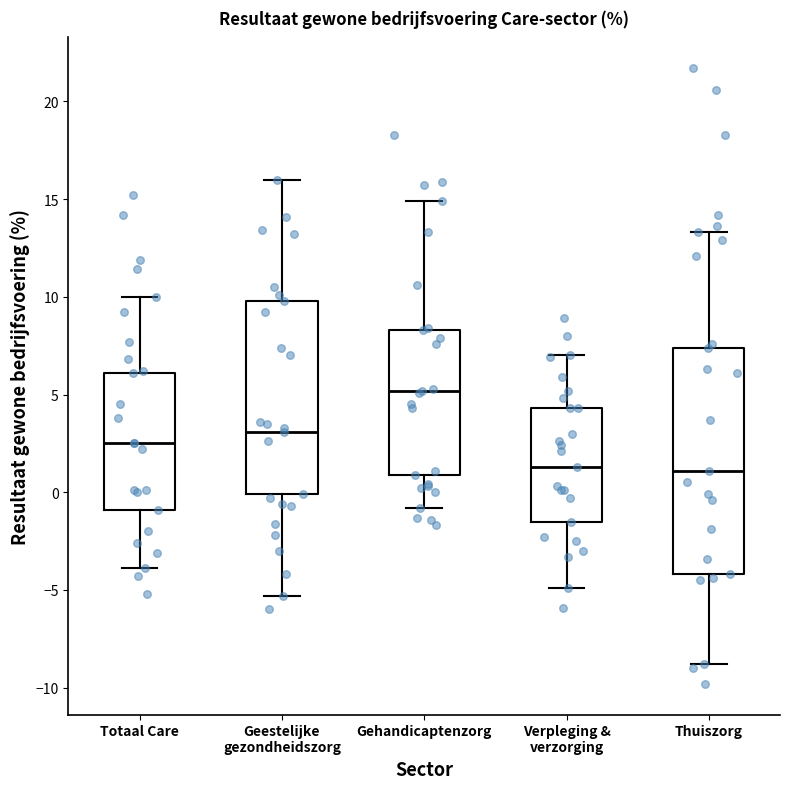

Reading left to right, transcribe this box plot: for each box, give where its median line is, the range the box spans, and where its two whiskers end, as read against the y-axis. The values are not printed on the chart, so give them approximately, as read against the axis.

Totaal Care: median 2.5, box -1.0 to 6.0, whiskers -4.0 to 10.0
Geestelijke gezondheidszorg: median 3.0, box 0.0 to 10.0, whiskers -5.5 to 16.0
Gehandicaptenzorg: median 5.0, box 1.0 to 8.5, whiskers -1.0 to 15.0
Verpleging & verzorging: median 1.5, box -1.5 to 4.5, whiskers -5.0 to 7.0
Thuiszorg: median 1.0, box -4.0 to 7.5, whiskers -9.0 to 13.5